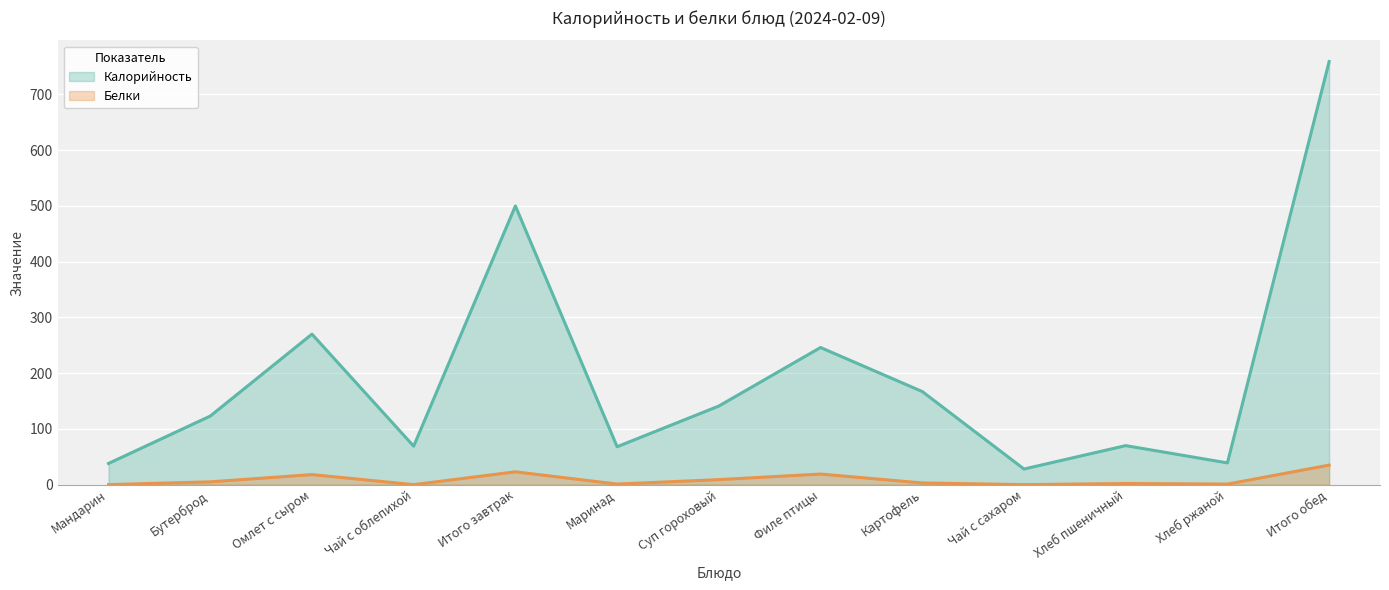

What is the value of the Калорийность point at the 1st from the left?

38